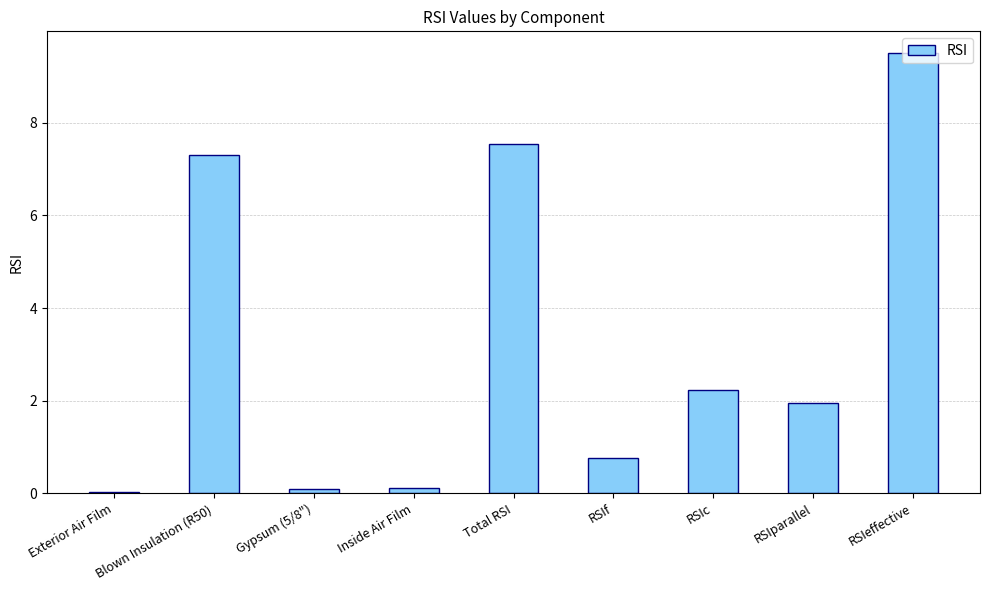

The chart shows a value of 7.5 at Total RSI. True or false?

True